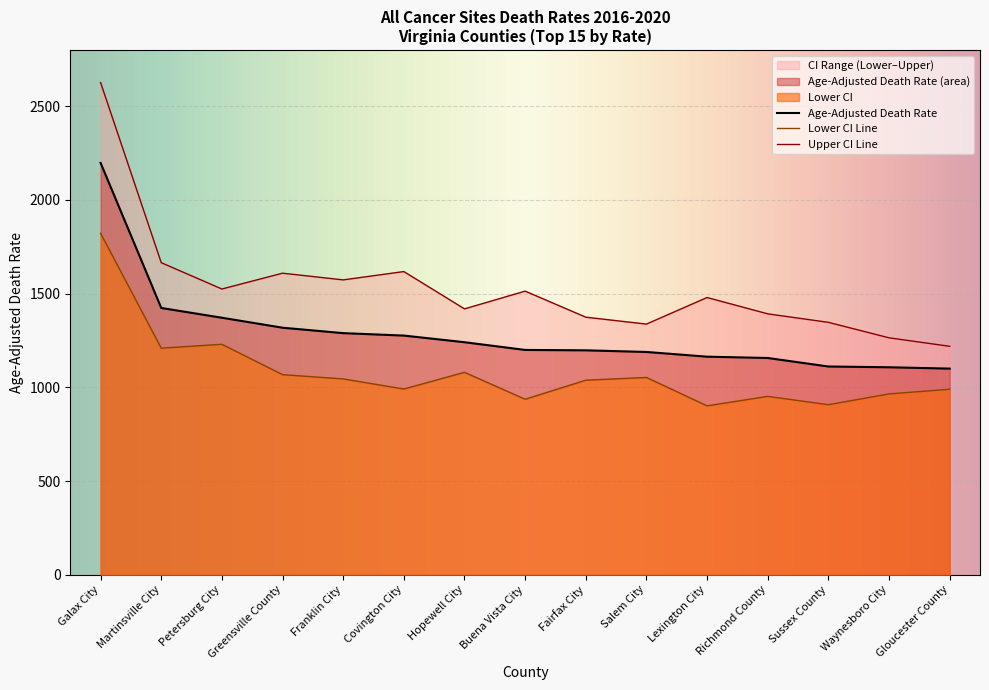

Between Salem City and Lexington City, which series saw the biggest shift?

Lower CI